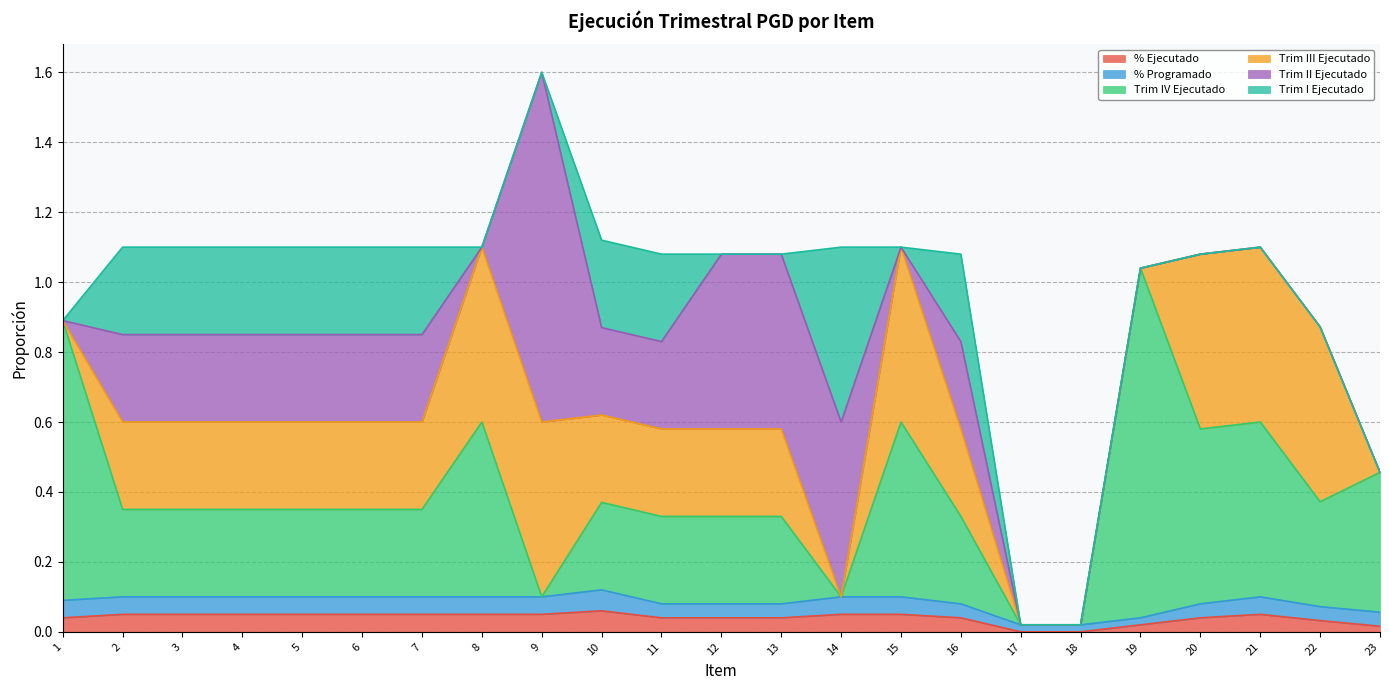

Which series ends up on top after the final intersection of Trim I Ejecutado and % Programado?

% Programado